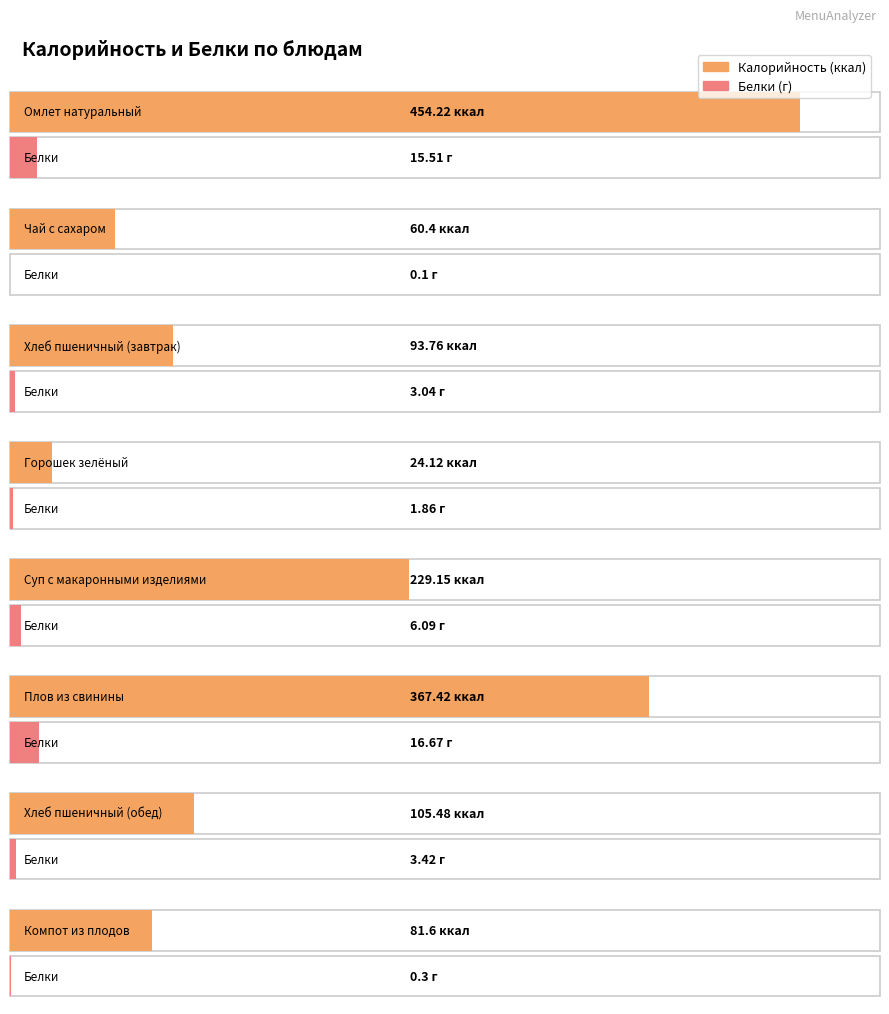

Which series changed the most between Омлет натуральный and Плов из свинины?

Калорийность